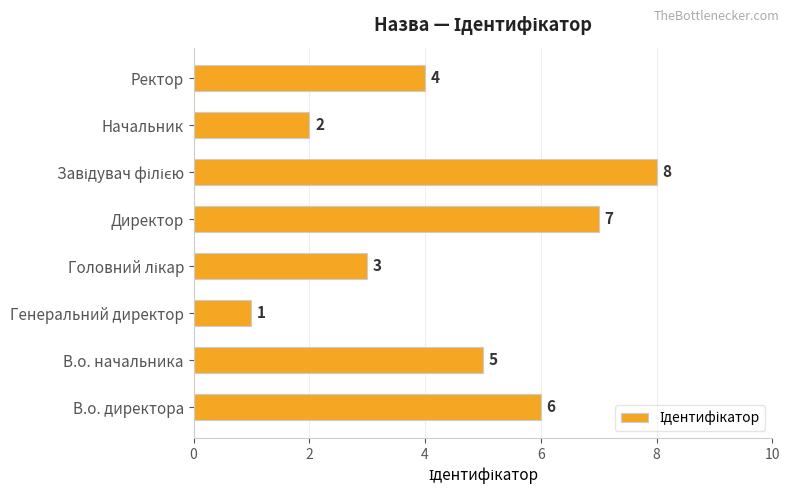

The value at В.о. начальника is 3. True or false?

False